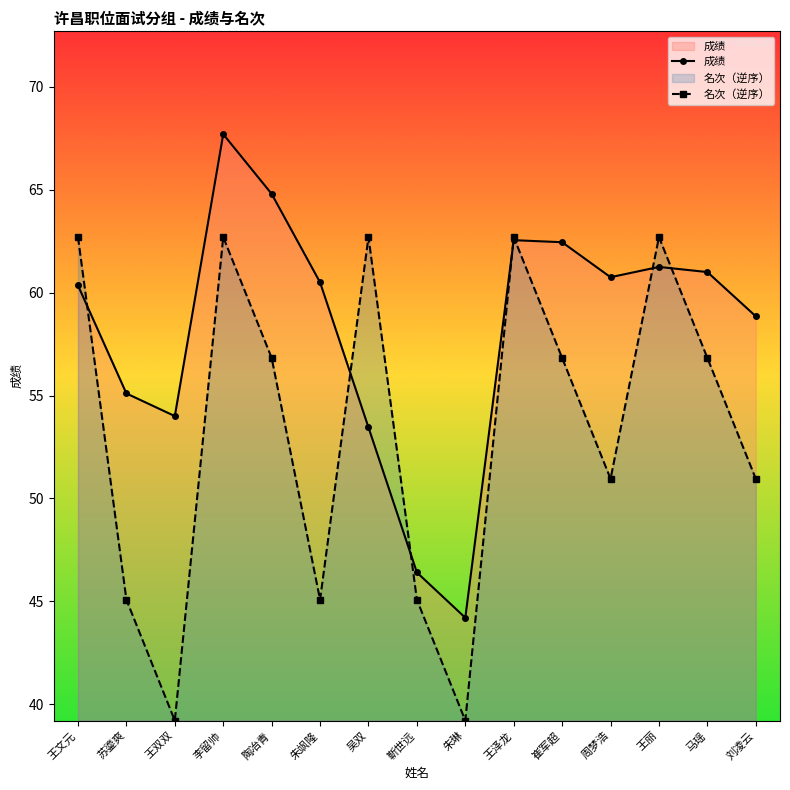

What position from the left is 王文元?

1